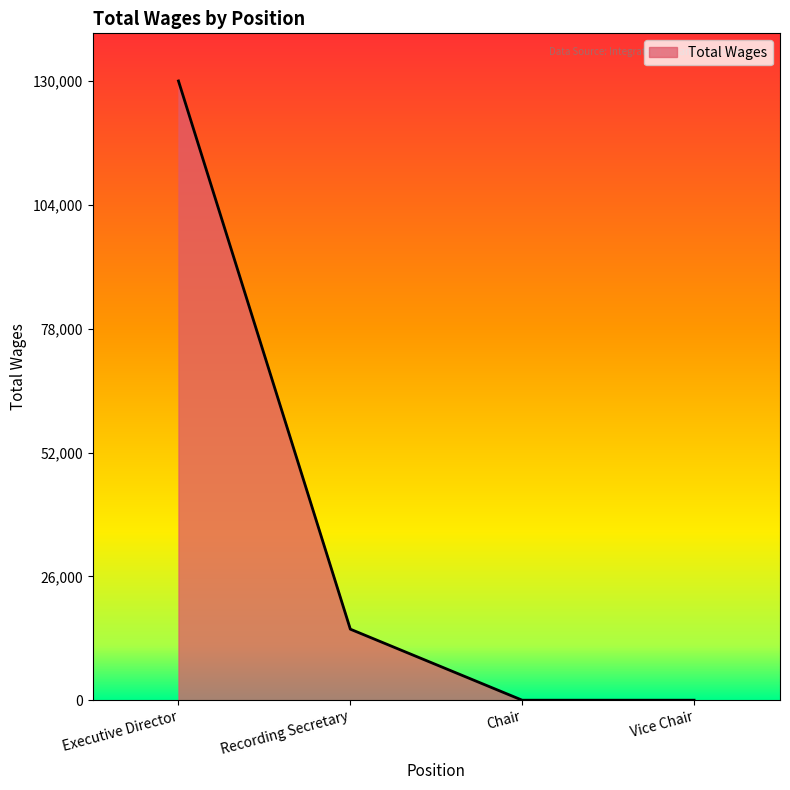

True or false: the data shows 39856 at Vice Chair.

False